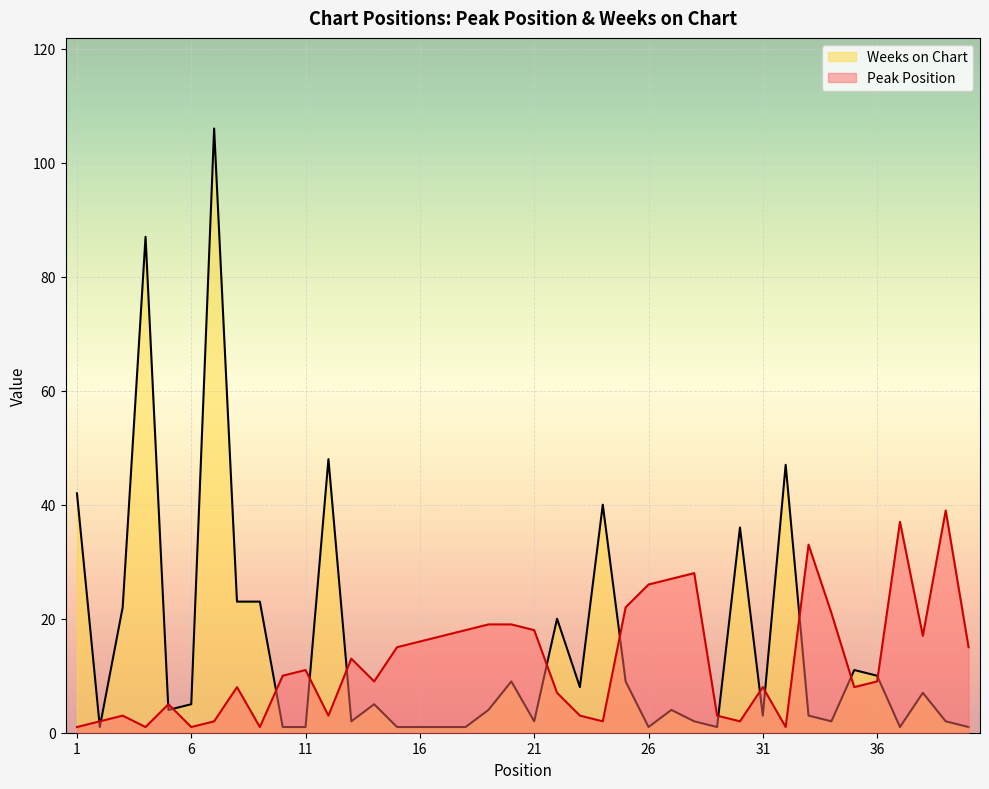

What is the sum of the Peak Position values at 6 and 35?

9